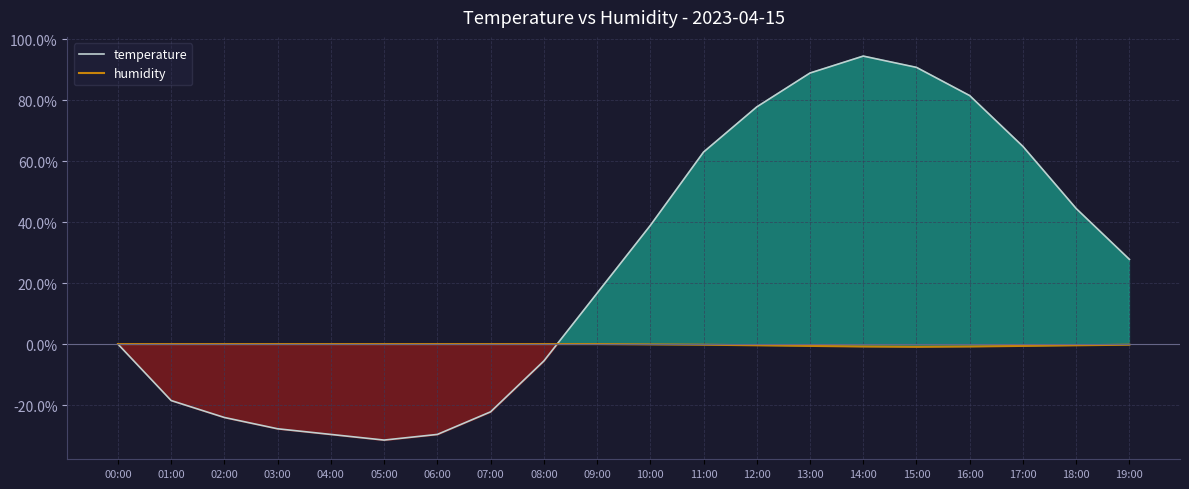

How many lines are shown in the chart?

2